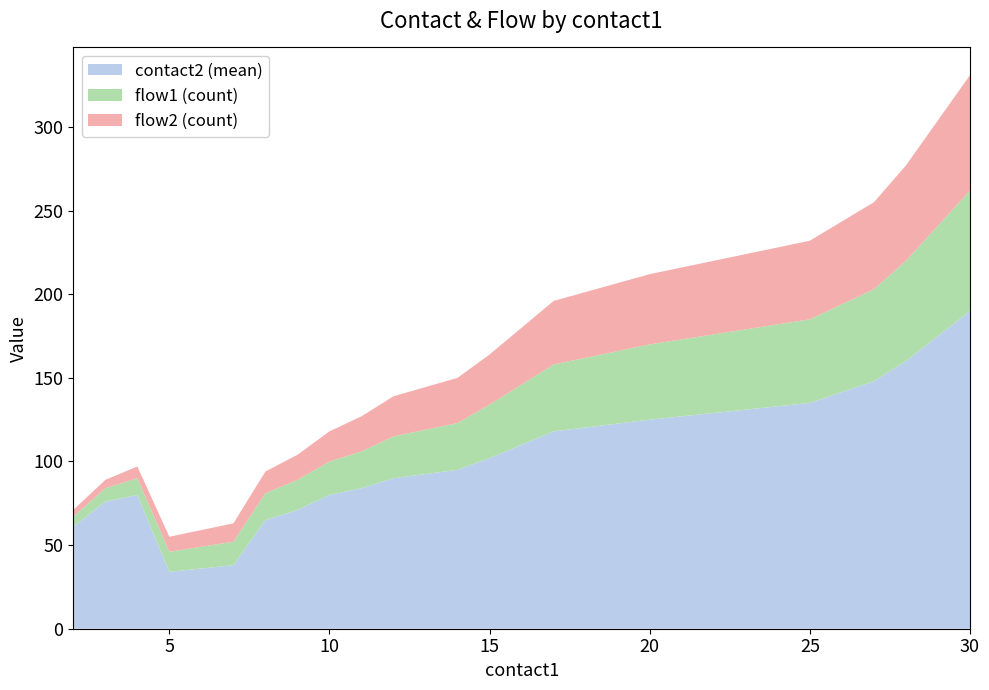

Reading left to right, what are all the values shown in this chart?

contact2 (mean): 61	76	80	34	38	65	71	80	84	90	95	102	110	118	125	135	148	160	175	190
flow1 (count): 6	8	10	12	14	16	18	20	22	25	28	32	36	40	45	50	55	60	66	72
flow2 (count): 4	5	7	9	11	13	15	18	21	24	27	30	34	38	42	47	52	57	63	69